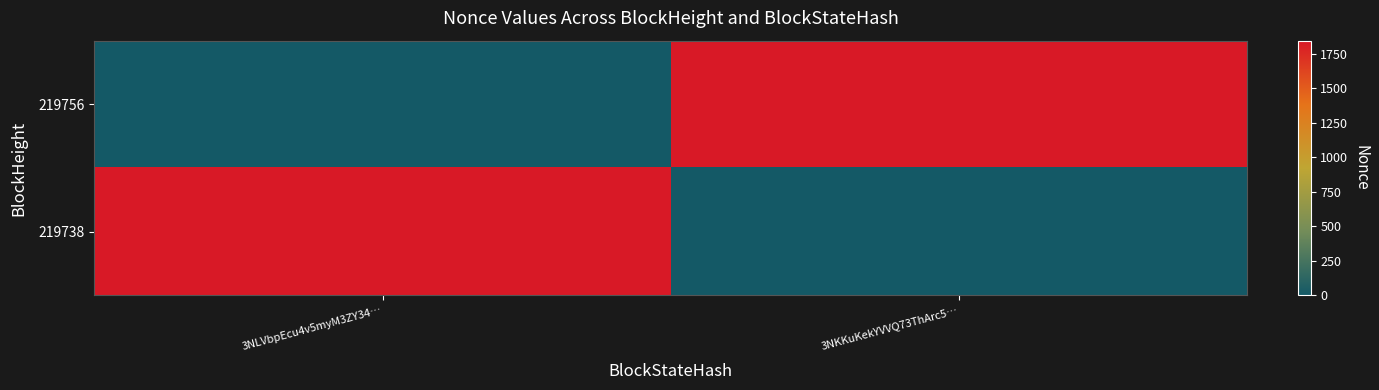

Between 3NKKuKekYVVQ73ThArc5… and 3NLVbpEcu4v5myM3ZY34…, which is larger?

3NKKuKekYVVQ73ThArc5…